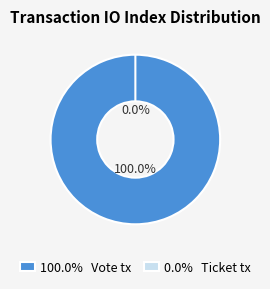

The Ticket tx slice represents 0% of the pie. True or false?

True